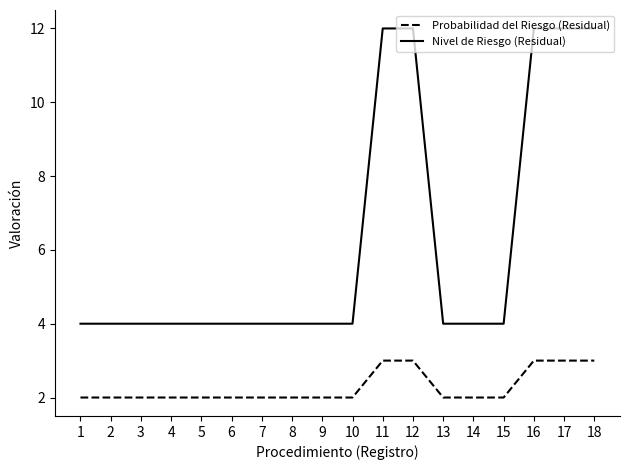

What are all the series names shown in the legend?

Probabilidad del Riesgo (Residual), Nivel de Riesgo (Residual)